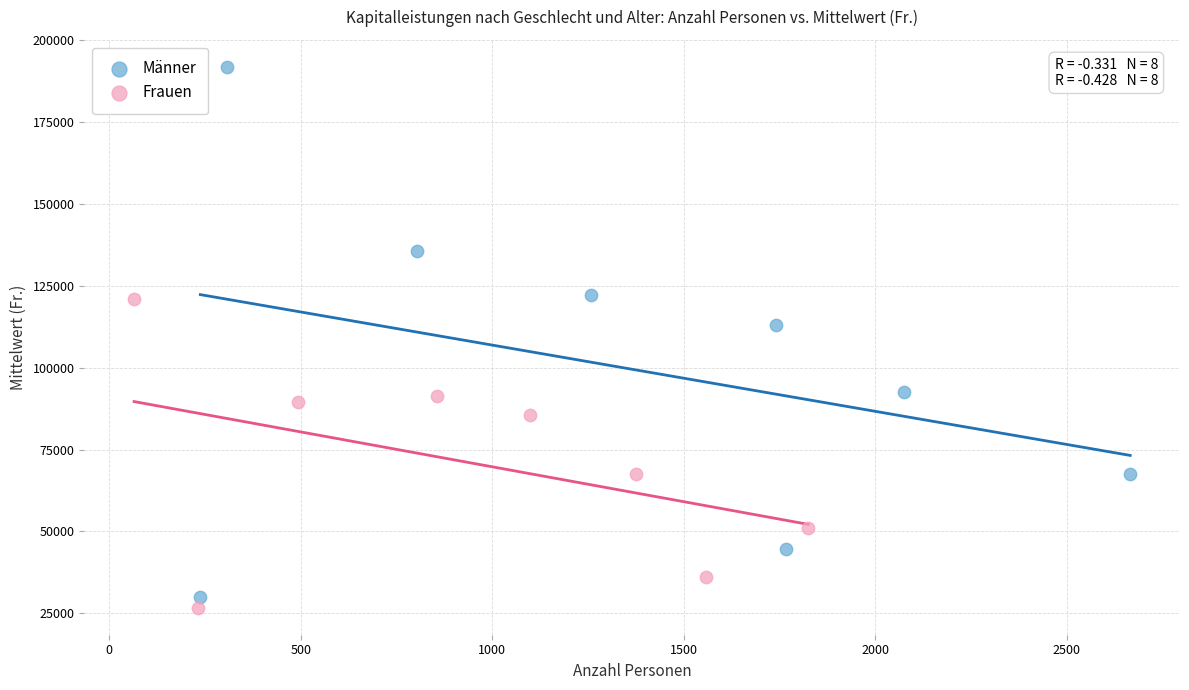

Which series has the widest spread of Y values?

Männer